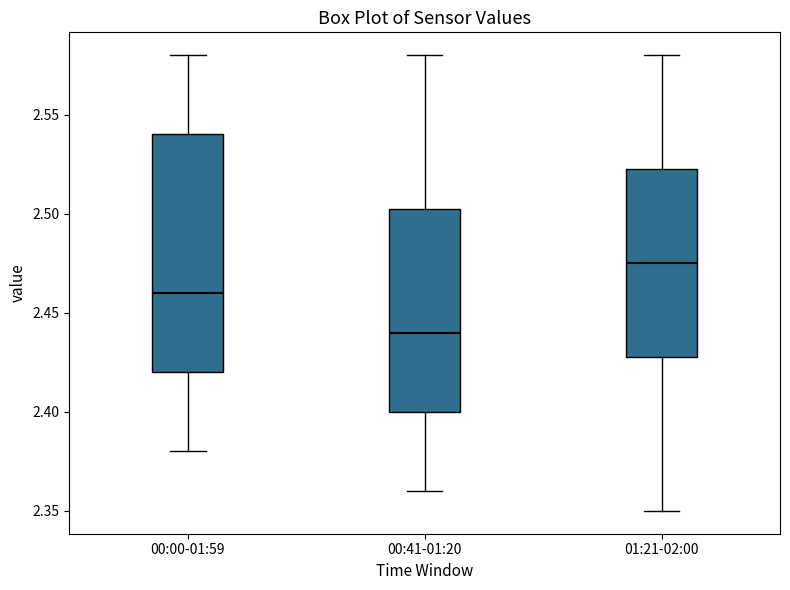

Where does the median line of the box for 00:41-01:20 sit on the y-axis? The values are not printed on the chart, so give them approximately, as read against the axis.

2.440